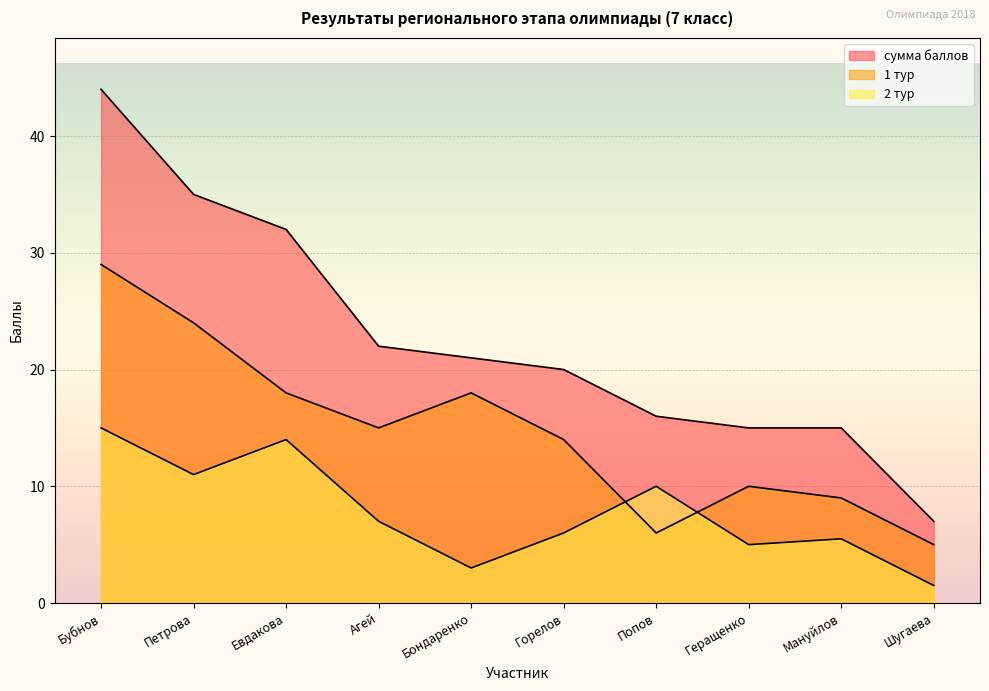

What is the value of the сумма баллов point at the 2nd from the left?

35.0